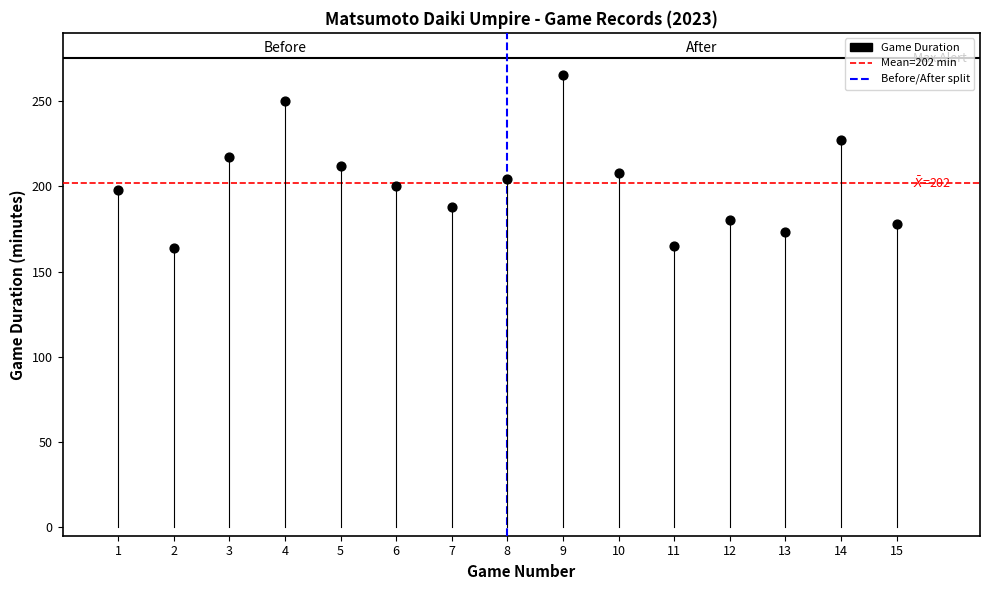

What is the range of Y values (max minus min)?

101